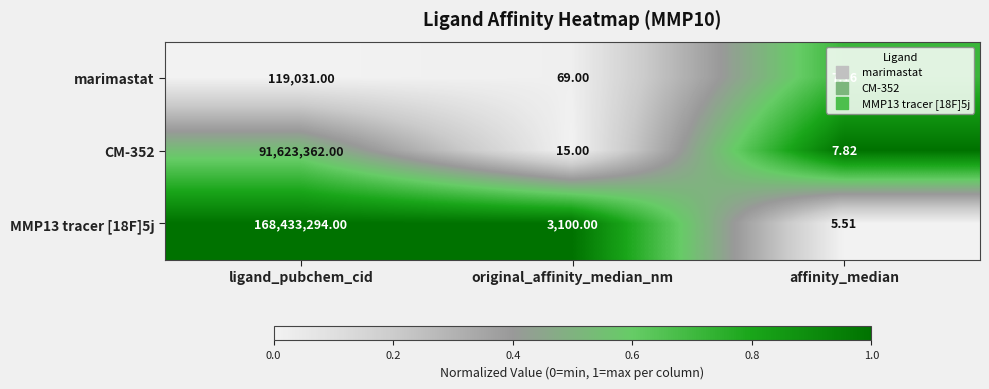

Which category has the highest value in the MMP13 tracer [18F]5j series?

ligand_pubchem_cid